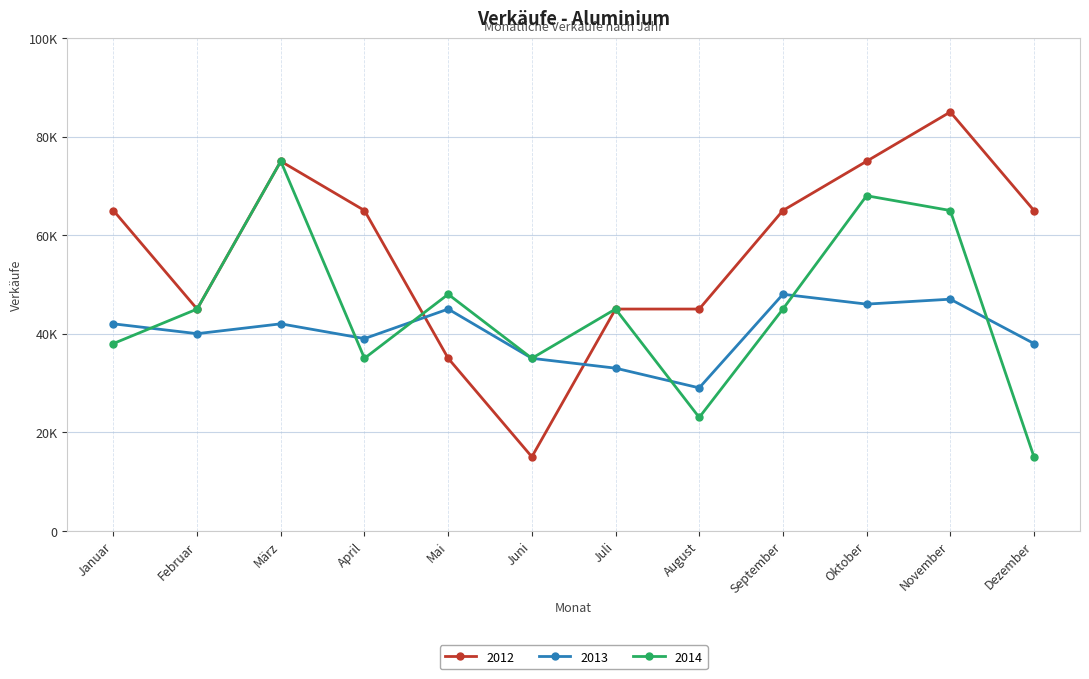

True or false: 2012 and 2014 cross at least once.

True